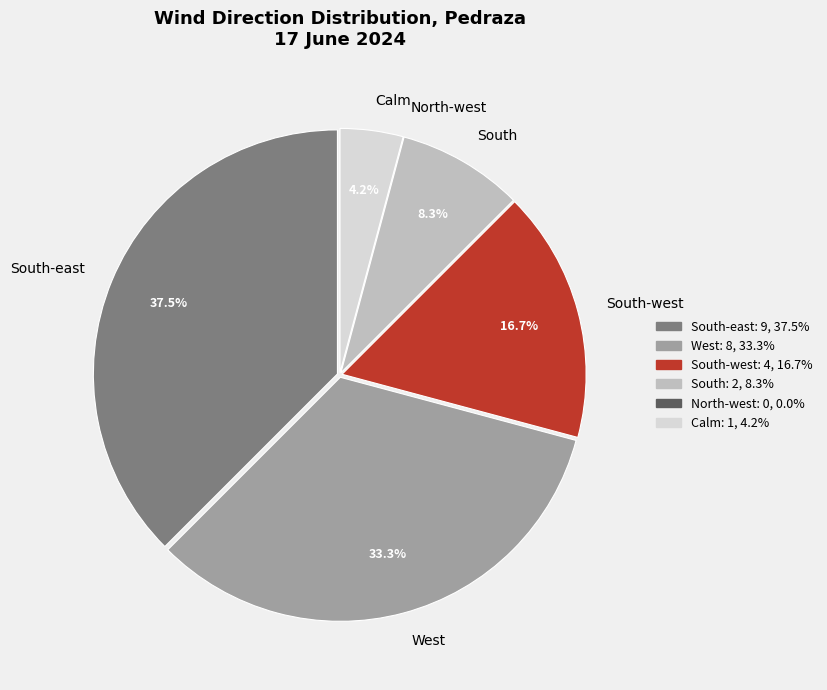

How much of the chart is everything except South?

91.7%